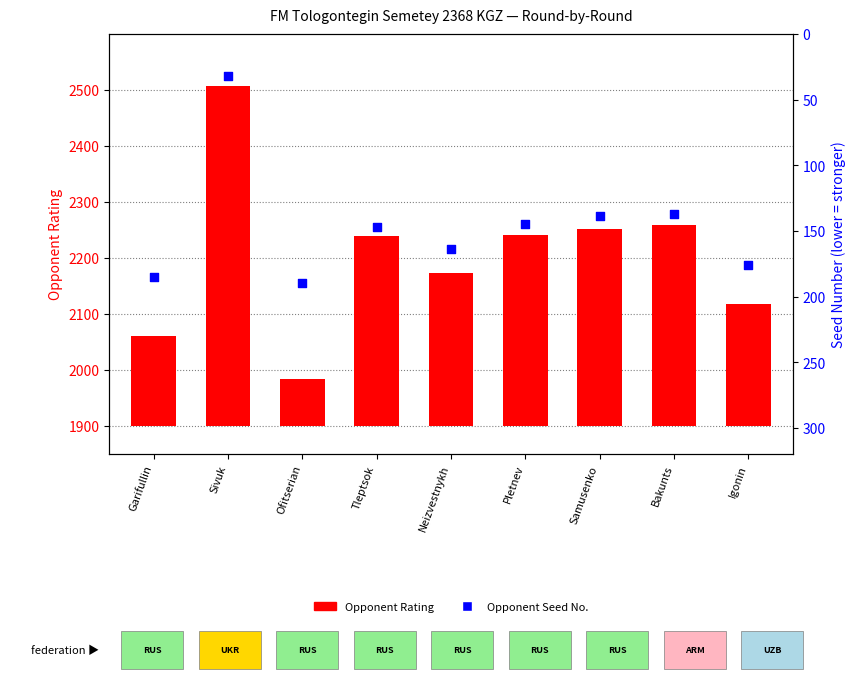

Which series has the widest spread of Y values?

Opponent Rating